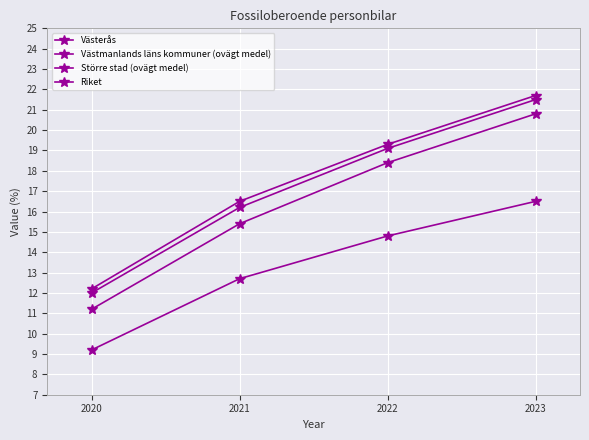

How many data points in Västerås are above 18?

2